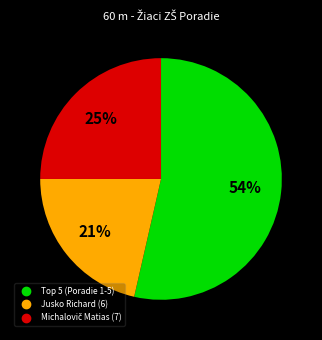

Is there any slice that represents more than half of the pie?

Yes